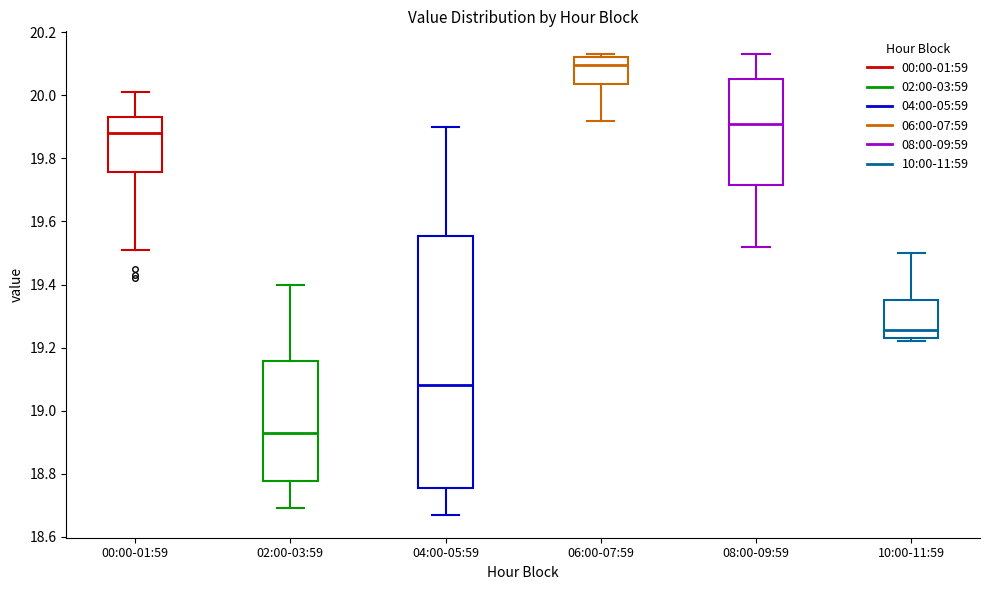

Reading left to right, transcribe this box plot: for each box, give where its median line is, the range the box spans, and where its two whiskers end, as read against the y-axis. The values are not printed on the chart, so give them approximately, as read against the axis.

00:00-01:59: median 19.88, box 19.76 to 19.94, whiskers 19.52 to 20.02
02:00-03:59: median 18.94, box 18.78 to 19.16, whiskers 18.70 to 19.40
04:00-05:59: median 19.08, box 18.76 to 19.56, whiskers 18.68 to 19.90
06:00-07:59: median 20.10, box 20.04 to 20.12, whiskers 19.92 to 20.14
08:00-09:59: median 19.92, box 19.72 to 20.06, whiskers 19.52 to 20.14
10:00-11:59: median 19.26, box 19.24 to 19.36, whiskers 19.22 to 19.50